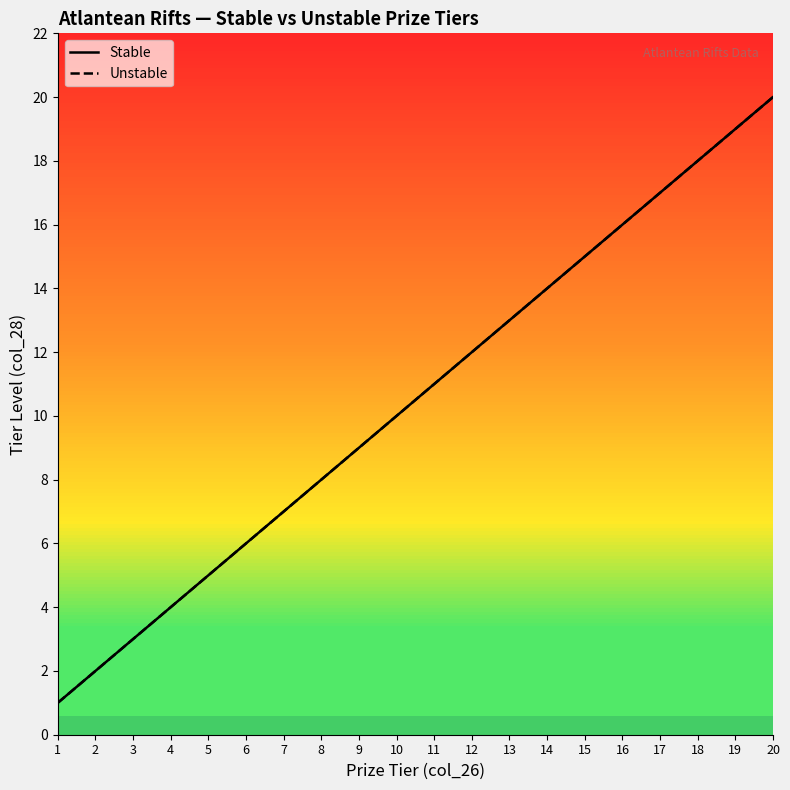

True or false: Unstable has a value of 20 at 20.

True